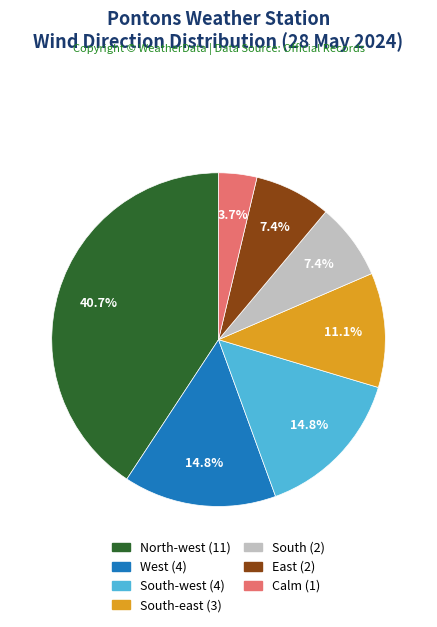

Is there a majority slice in this chart?

No